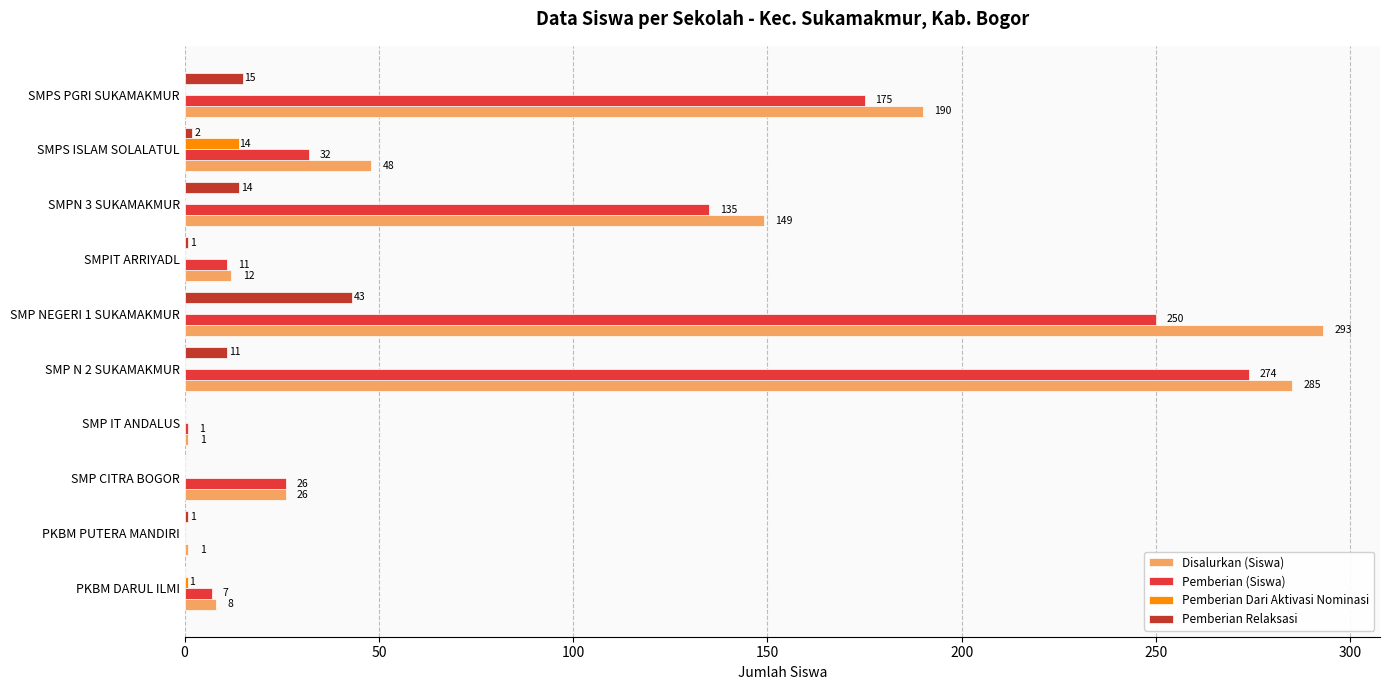

Between SMP NEGERI 1 SUKAMAKMUR and SMPN 3 SUKAMAKMUR, which series saw the biggest shift?

Disalurkan (Siswa)